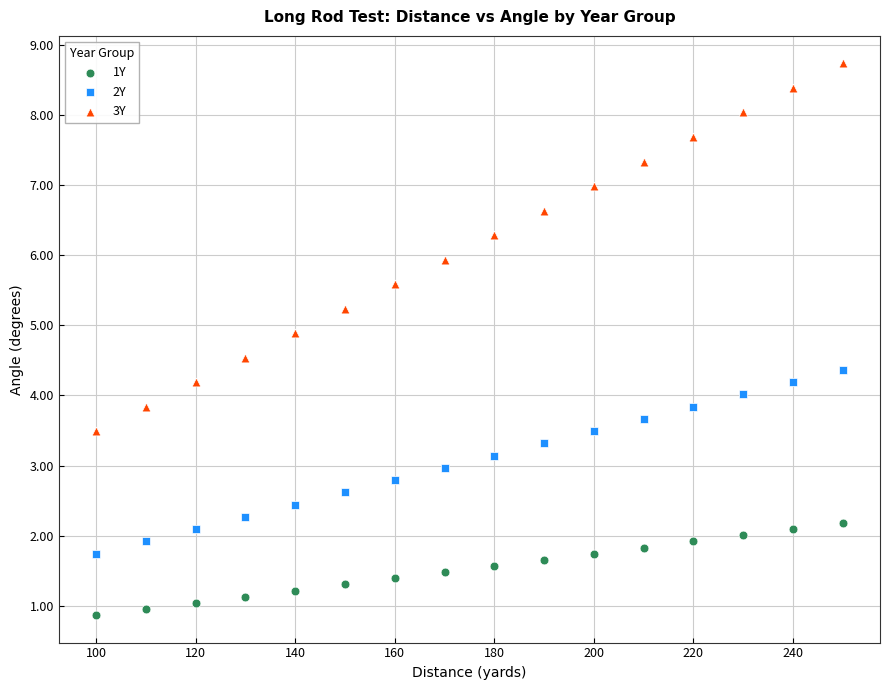

Which series has the widest spread of Y values?

3Y